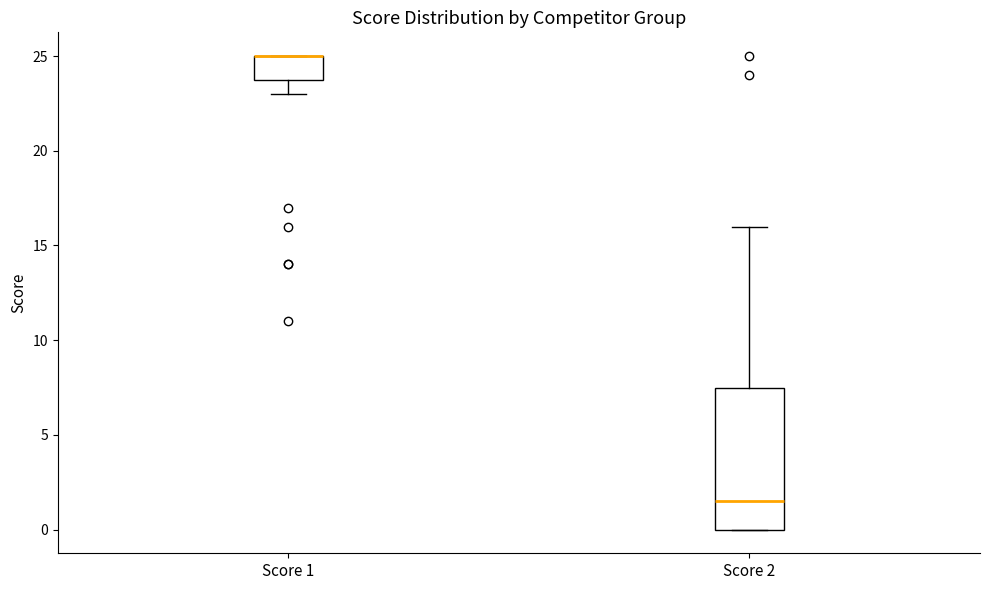

Which box is the tallest, from its lower edge to its upper edge?

Score 2